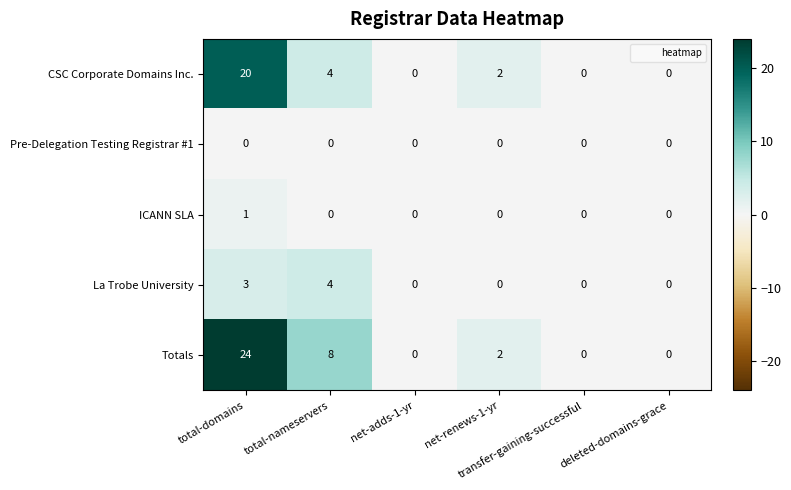

What is the maximum value shown in the chart?

24